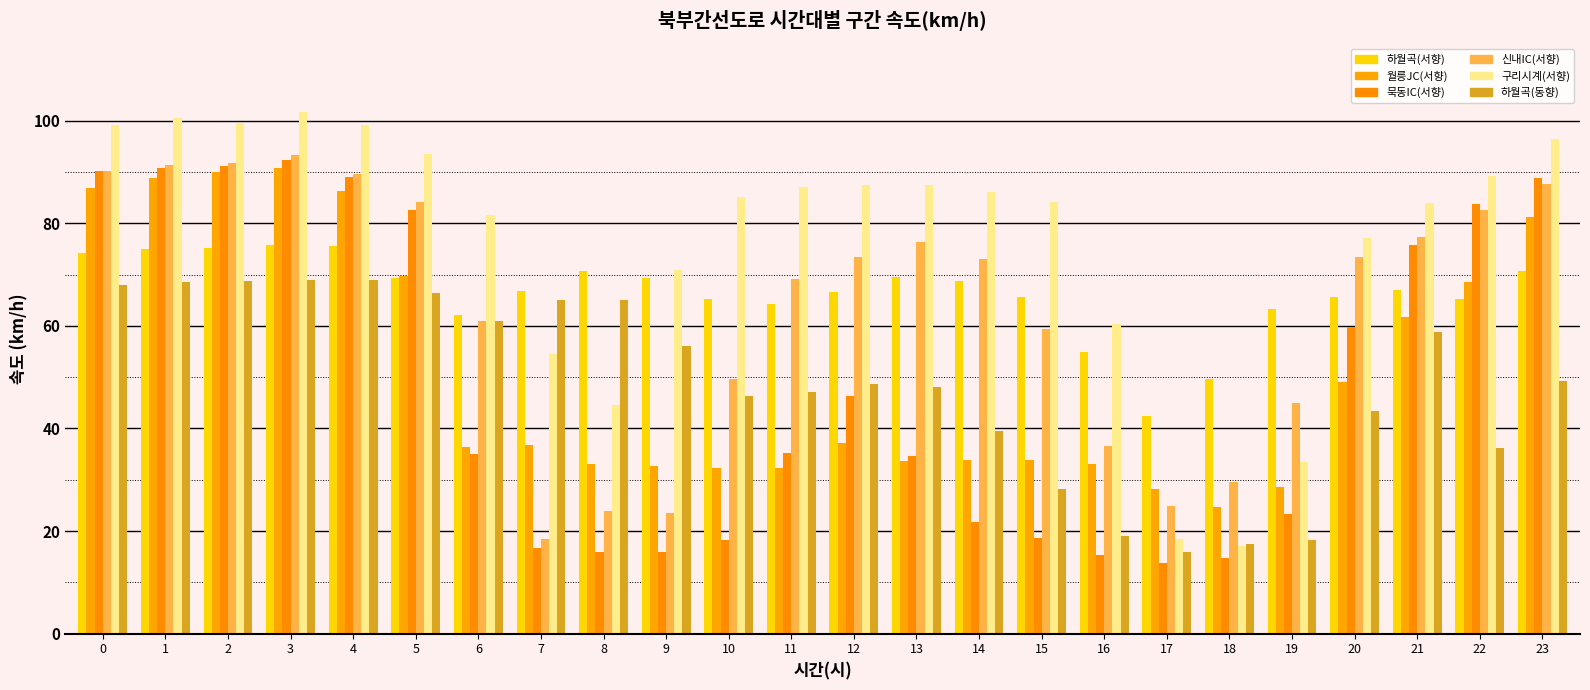

Is it true that 하월곡(동향) equals 47.1 at 11?

True